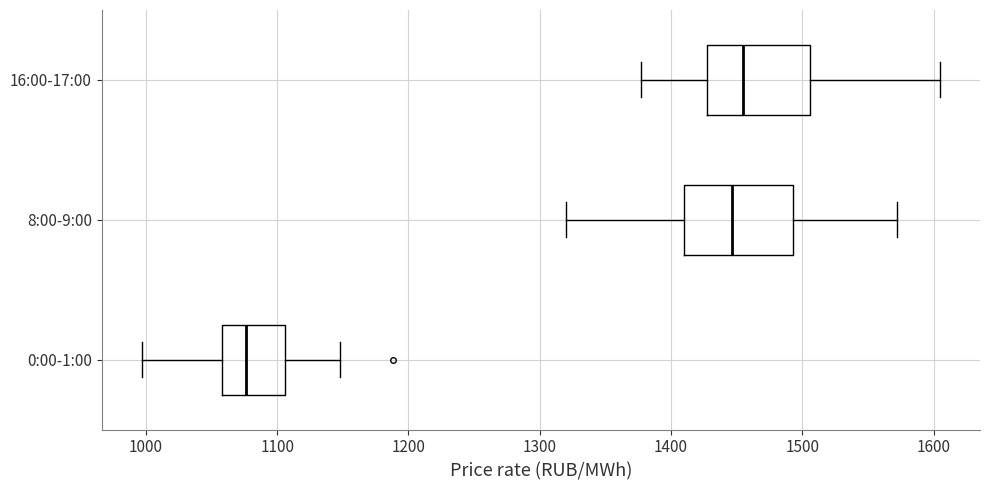

Reading bottom to top, transcribe this box plot: for each box, give where its median line is, the range the box spans, and where its two whiskers end, as read against the x-axis. The values are not printed on the chart, so give them approximately, as read against the axis.

0:00-1:00: median 1080, box 1060 to 1110, whiskers 1000 to 1150
8:00-9:00: median 1450, box 1410 to 1490, whiskers 1320 to 1570
16:00-17:00: median 1450, box 1430 to 1510, whiskers 1380 to 1600